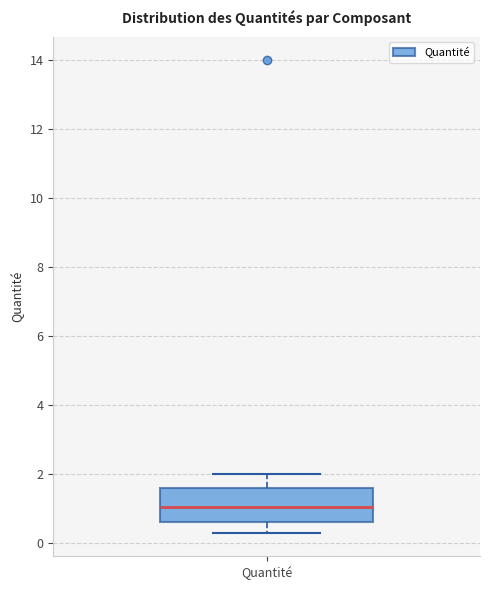

Where is the upper edge of the box for Quantité on the y-axis? The values are not printed on the chart, so give them approximately, as read against the axis.

1.6